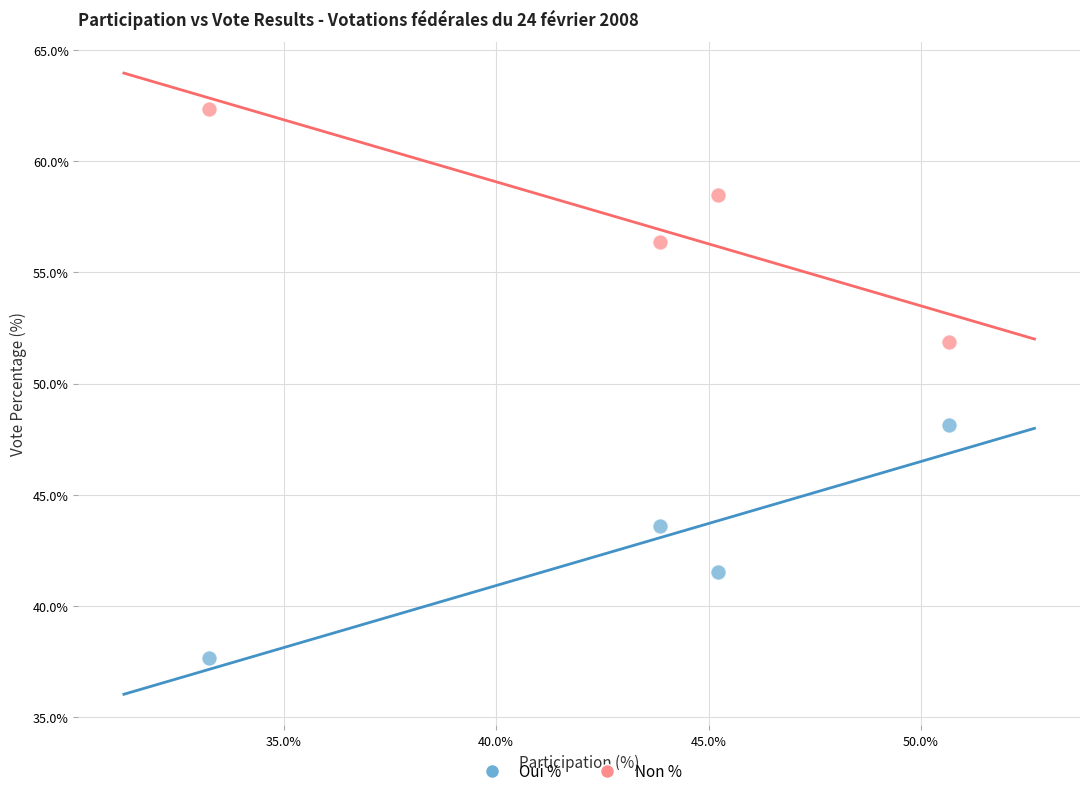

What is the X range (max minus min) for the scatter plot?

17.4